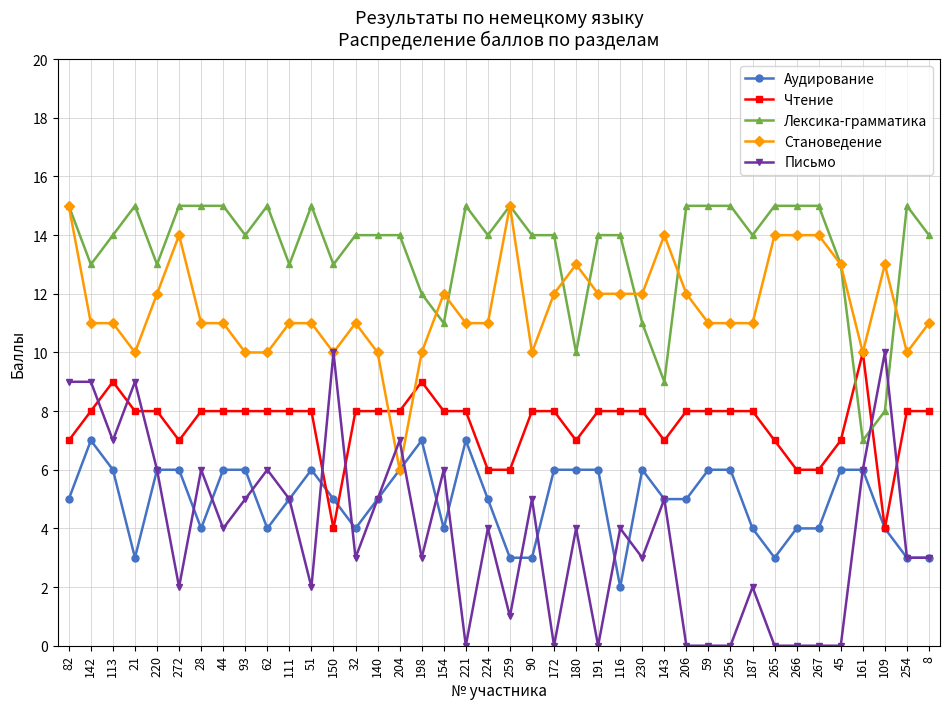

Count the Лексика-грамматика values in the range 13 to 15.

33